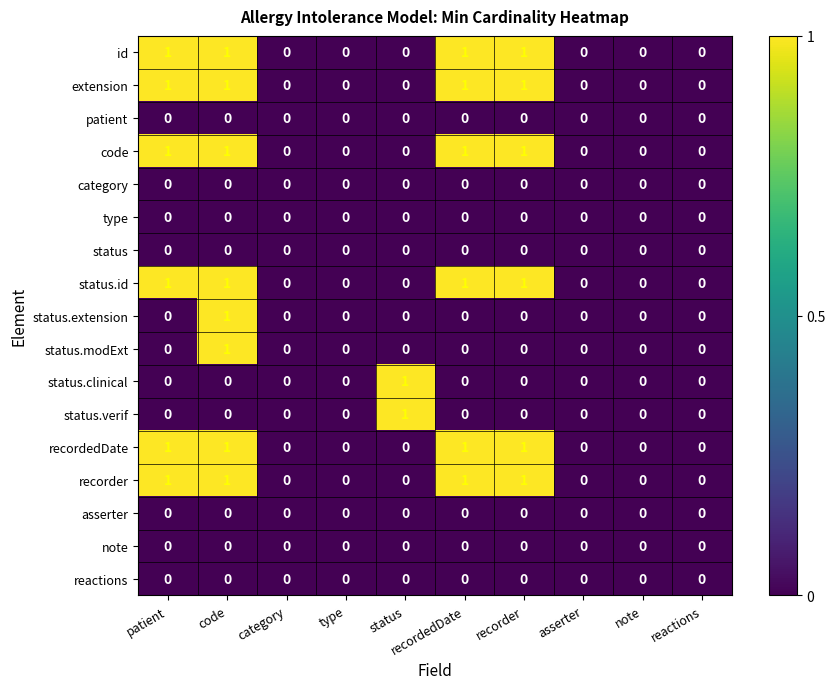

Count the code values in the range 0 to 1.

10